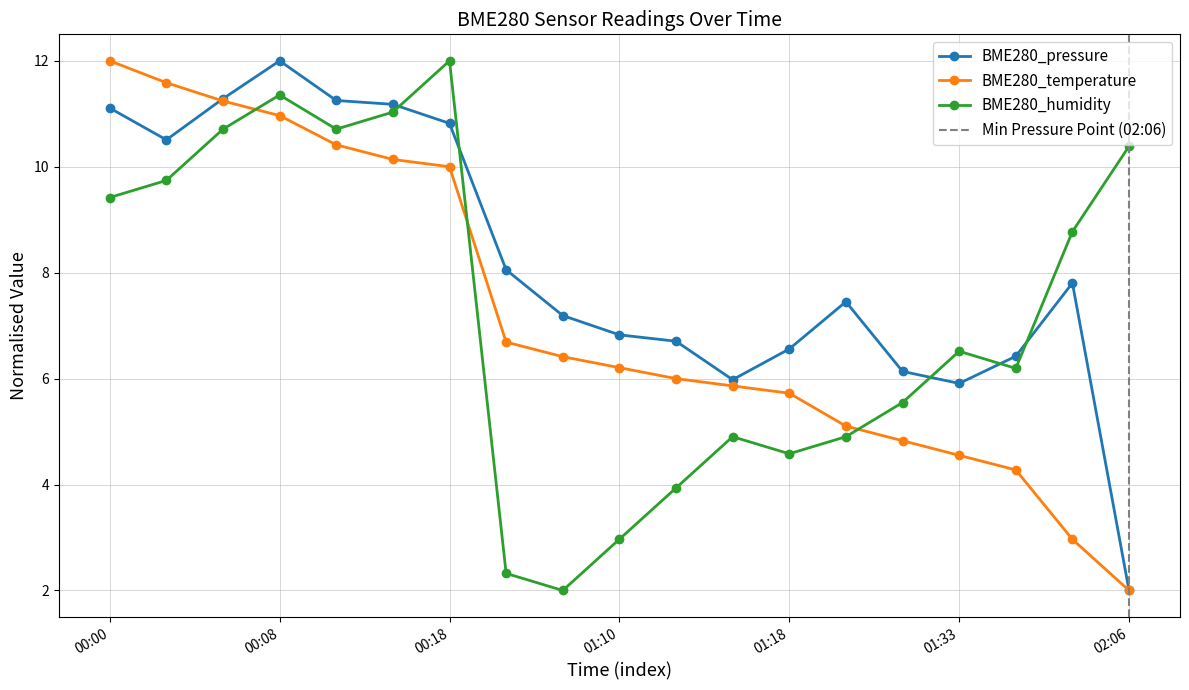

Which has a higher value, 01:35 or 01:23?

01:23